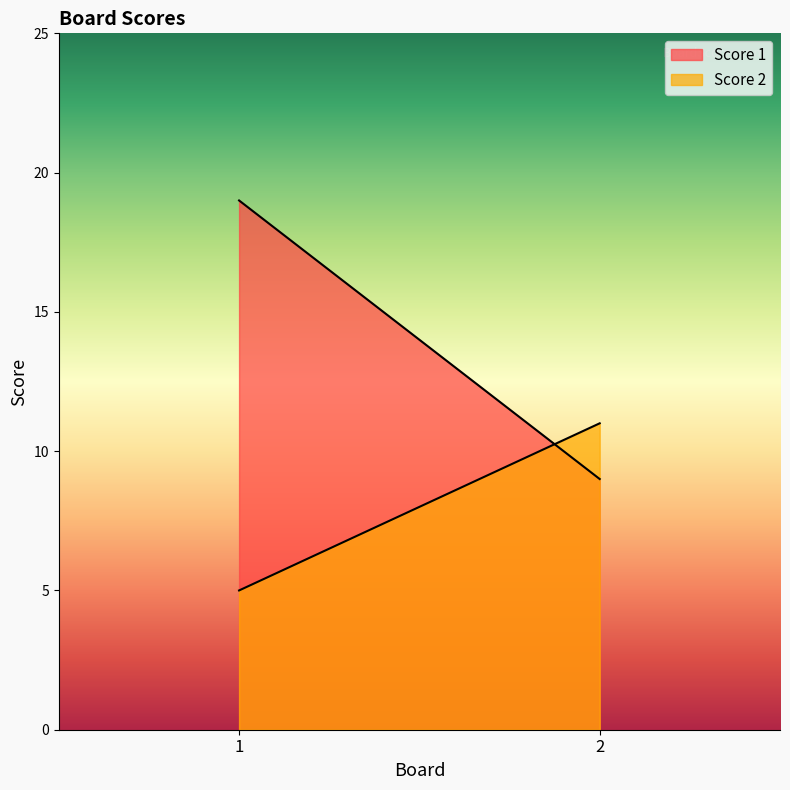

Is it true that Score 1 equals 19 at 1?

True